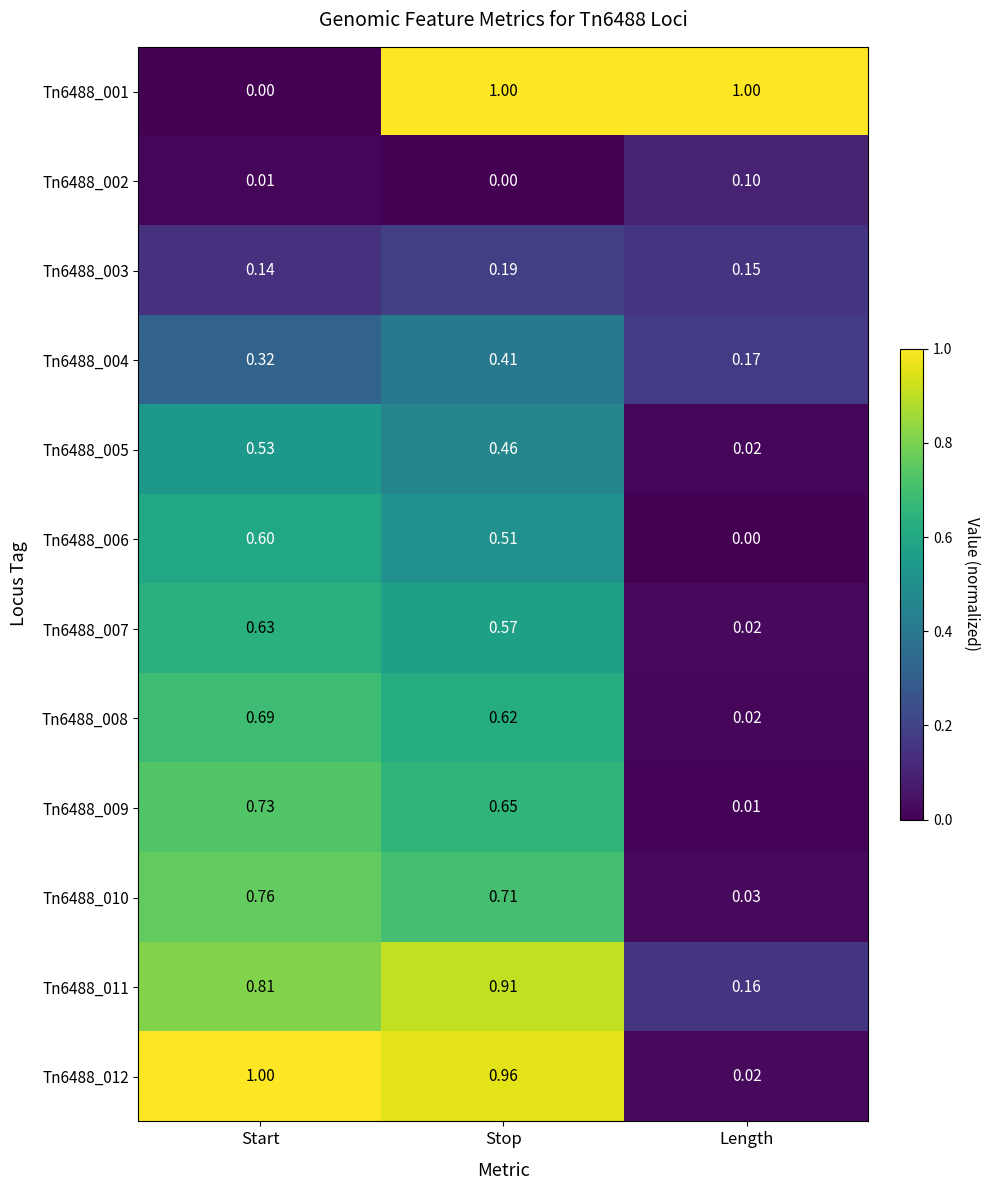

At which label is Tn6488_004 closest to 0?

Length